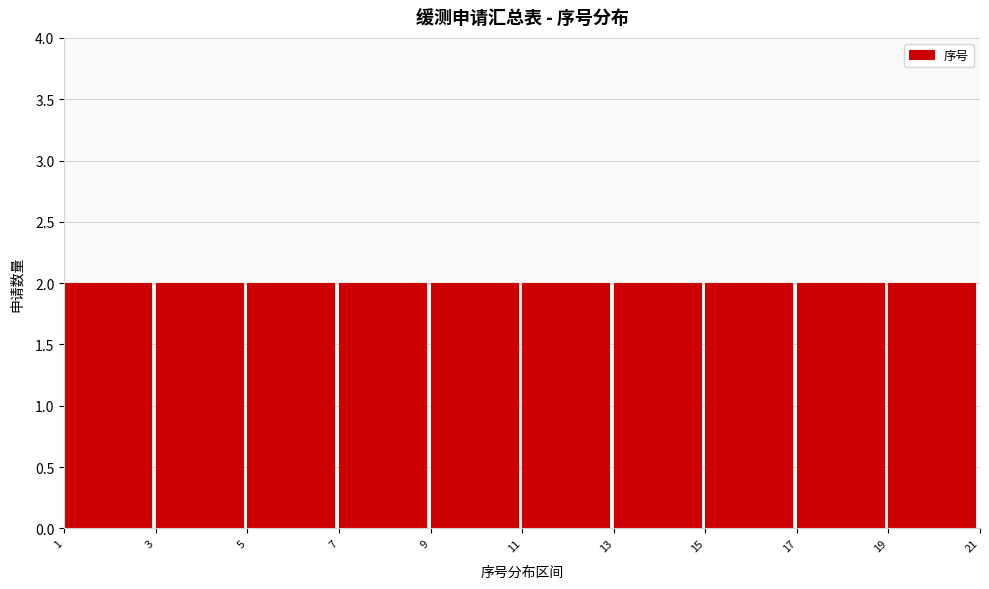

How tall is the bar that spans 7 to 9 on the x-axis? The values are not printed on the chart, so give them approximately, as read against the axis.

2